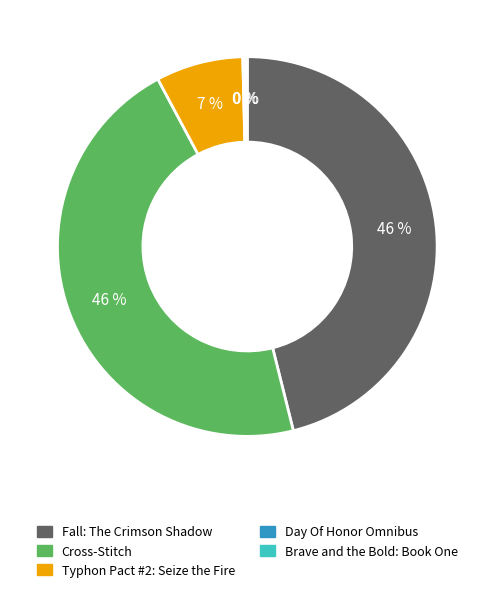

Is there a majority slice in this chart?

No